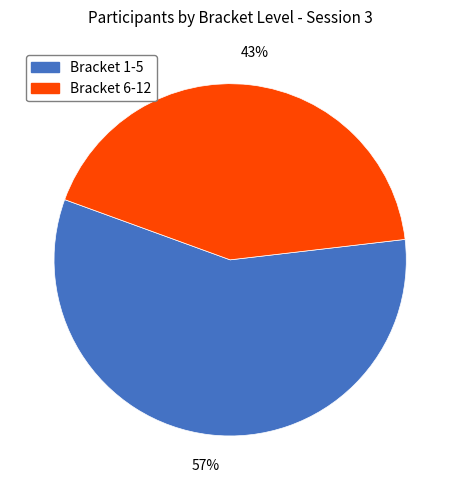

Is there any slice that represents more than half of the pie?

Yes